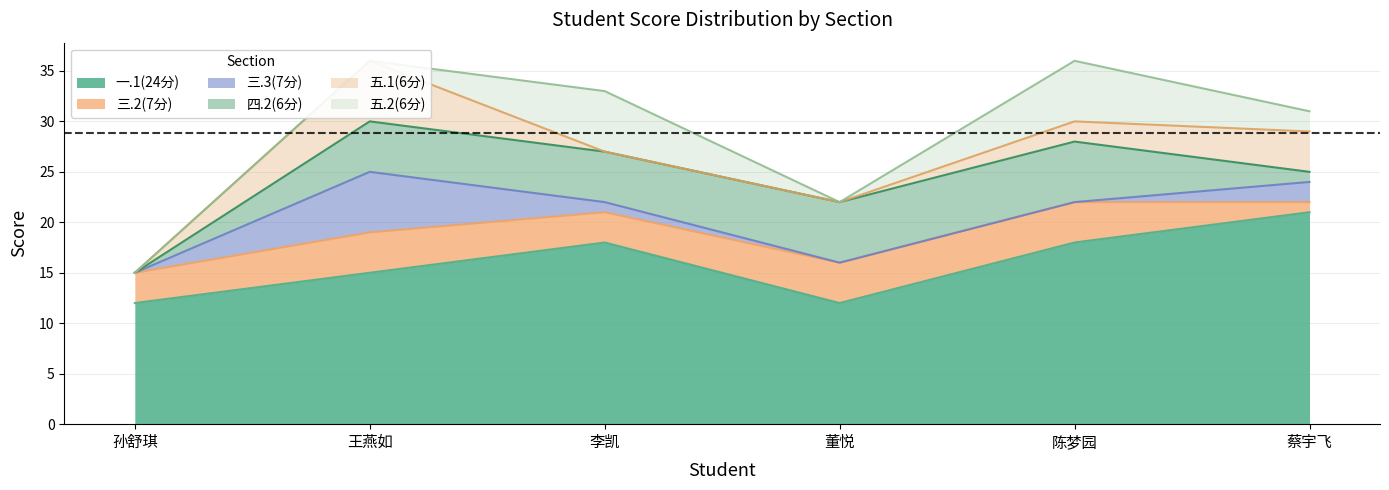

Reading left to right, extract all data points from this chart.

一.1(24分): 2021034171=12	2021034176=15	2021034177=18	2021034180=12	2021034181=18	2021034188=21
三.2(7分): 2021034171=3	2021034176=4	2021034177=3	2021034180=4	2021034181=4	2021034188=1
三.3(7分): 2021034171=0	2021034176=6	2021034177=1	2021034180=0	2021034181=0	2021034188=2
四.2(6分): 2021034171=0	2021034176=5	2021034177=5	2021034180=6	2021034181=6	2021034188=1
五.1(6分): 2021034171=0	2021034176=6	2021034177=0	2021034180=0	2021034181=2	2021034188=4
五.2(6分): 2021034171=0	2021034176=0	2021034177=6	2021034180=0	2021034181=6	2021034188=2